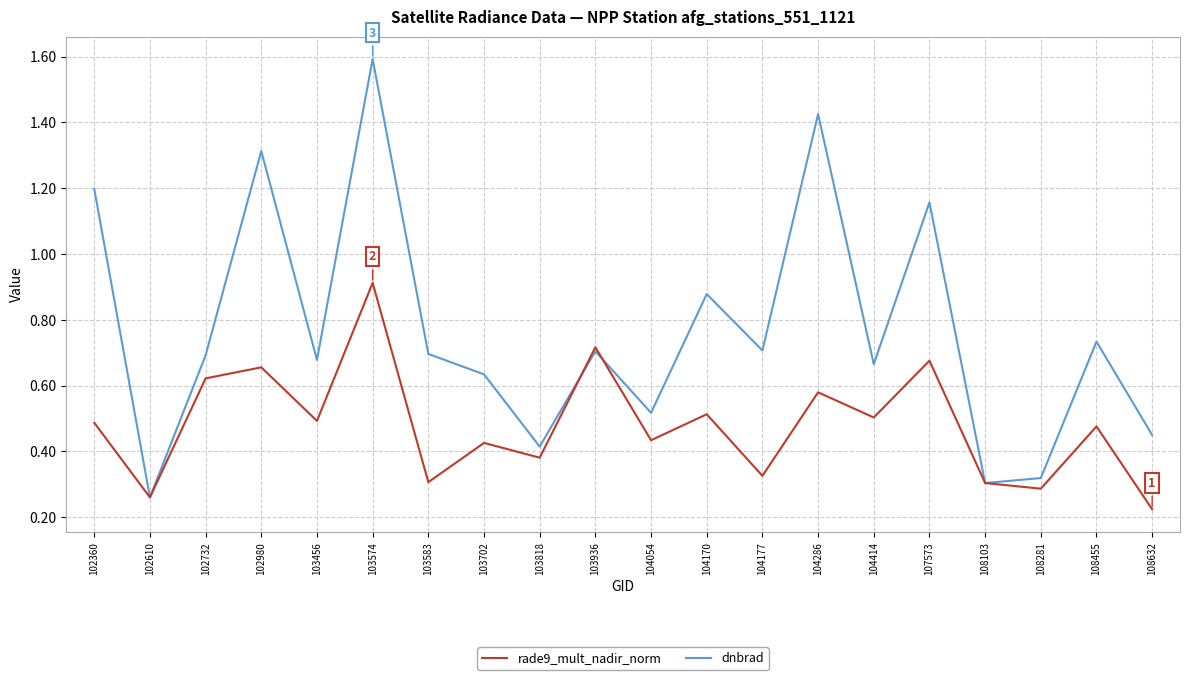

Which category has the lowest value in the dnbrad series?

102610